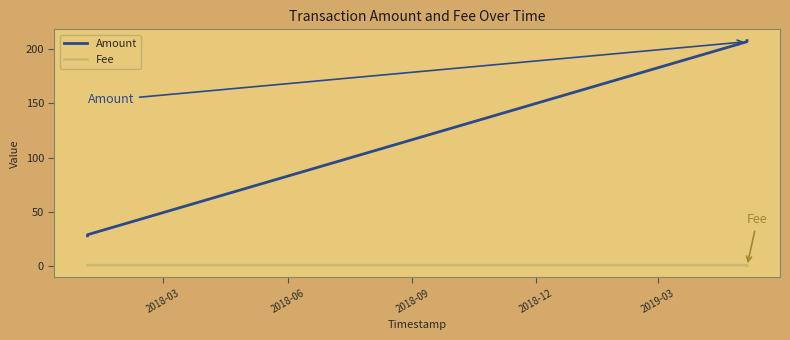

List the series in order of their overall mean, highest first.

Amount, Fee